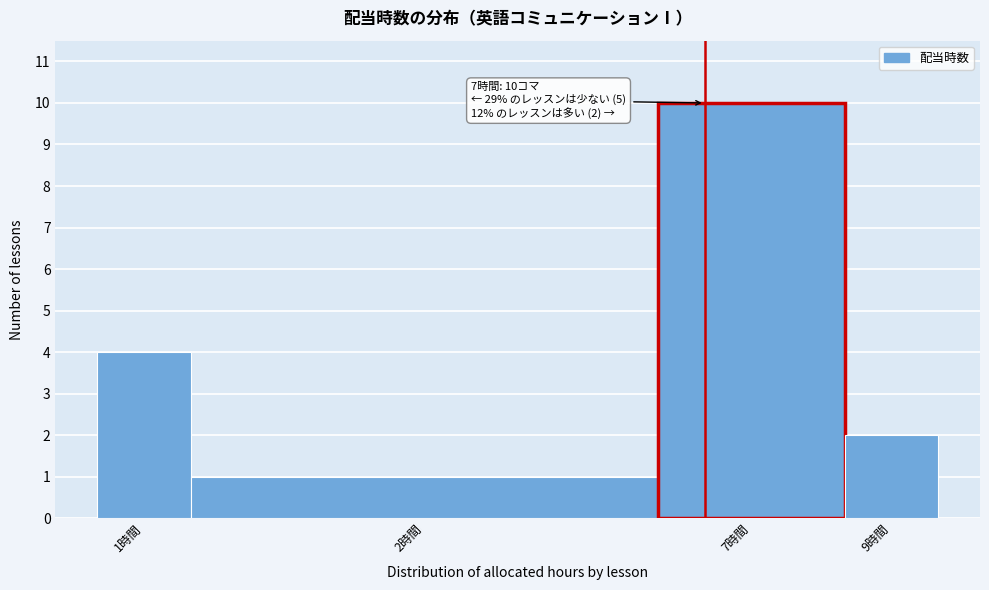

Reading left to right, transcribe all the data shown in this chart.

4	1	10	2